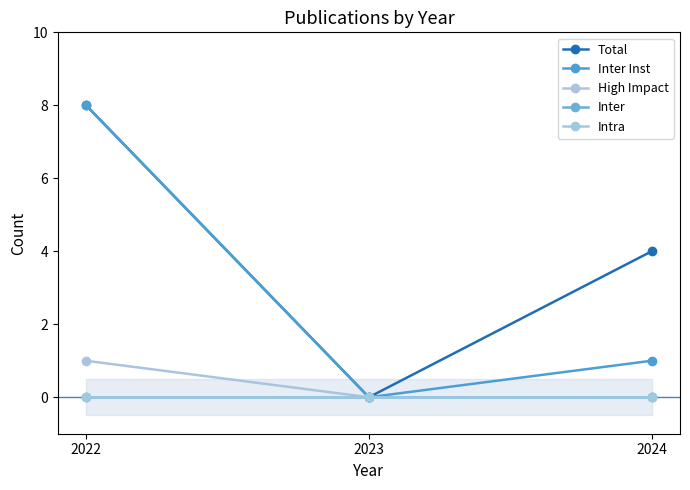

How many values in High Impact are above zero?

1